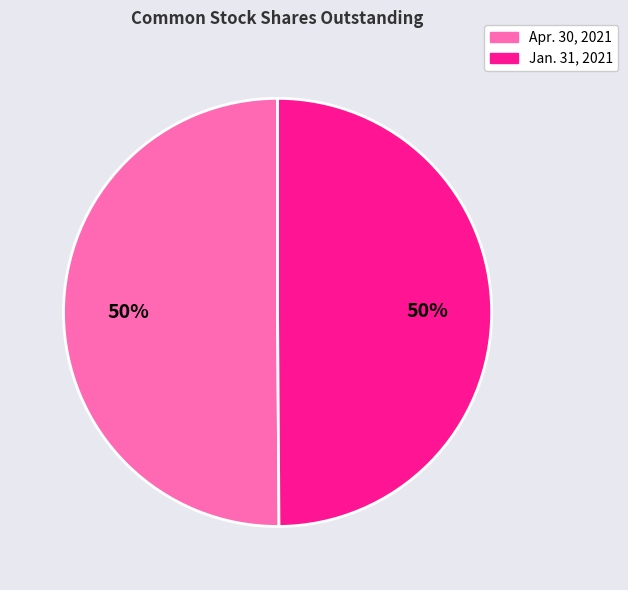

How many segments does this pie chart have?

2